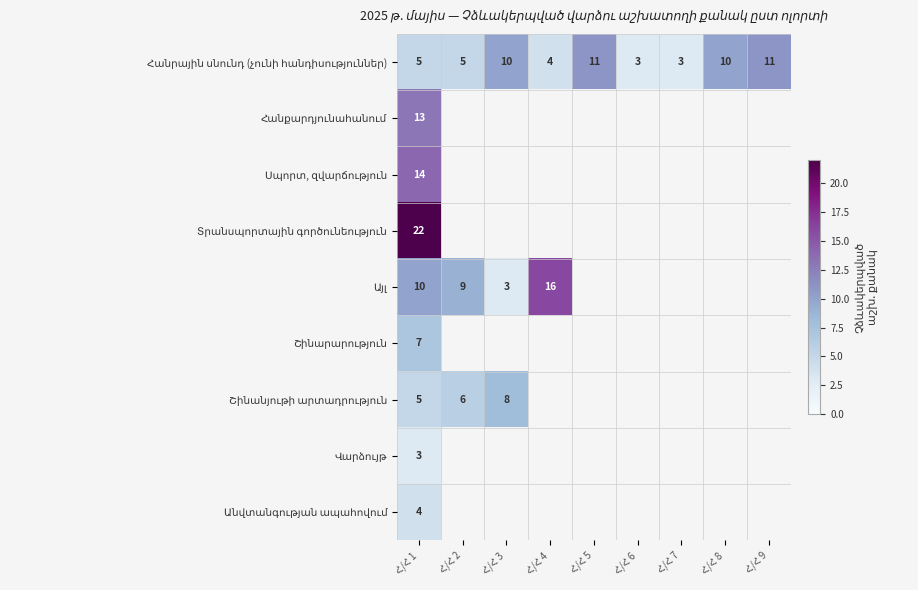

Where is Շինանյութի արտադրություն nearest to the value 6?

Հ/Հ 2